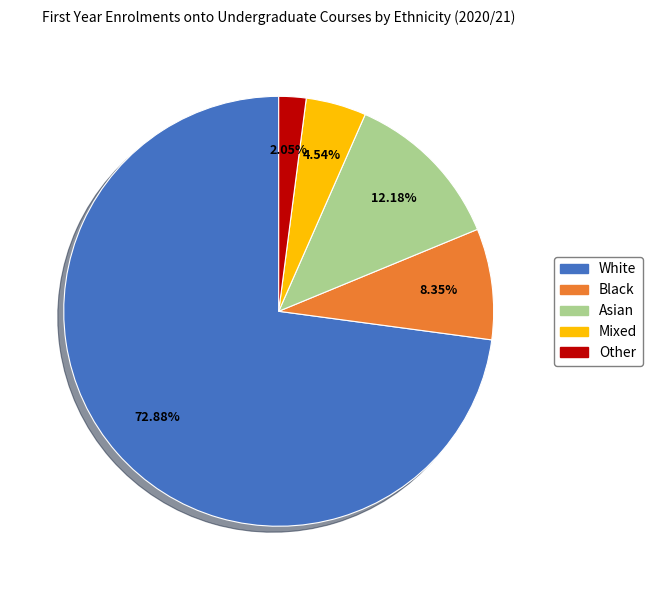

Which category has the smallest portion of the pie?

Other